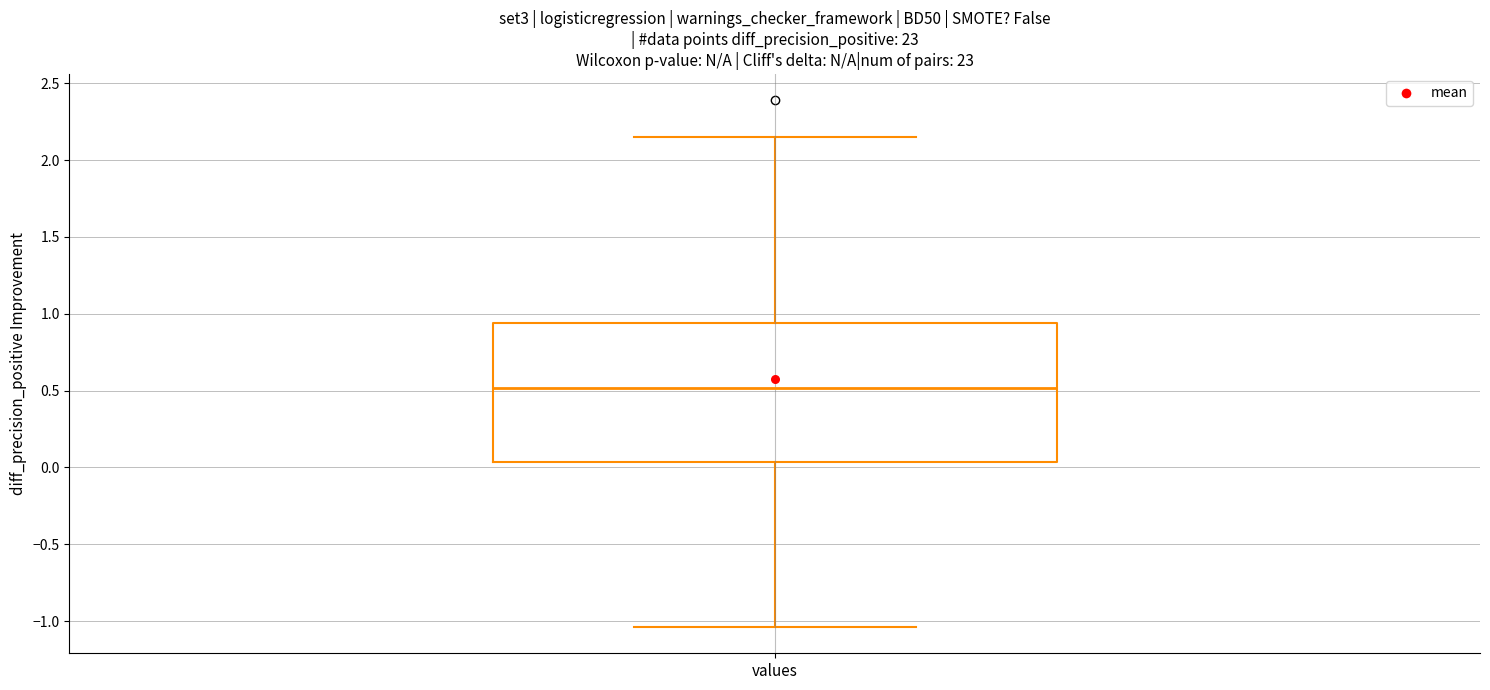

Where does the median line of the box for values sit on the y-axis? The values are not printed on the chart, so give them approximately, as read against the axis.

0.50